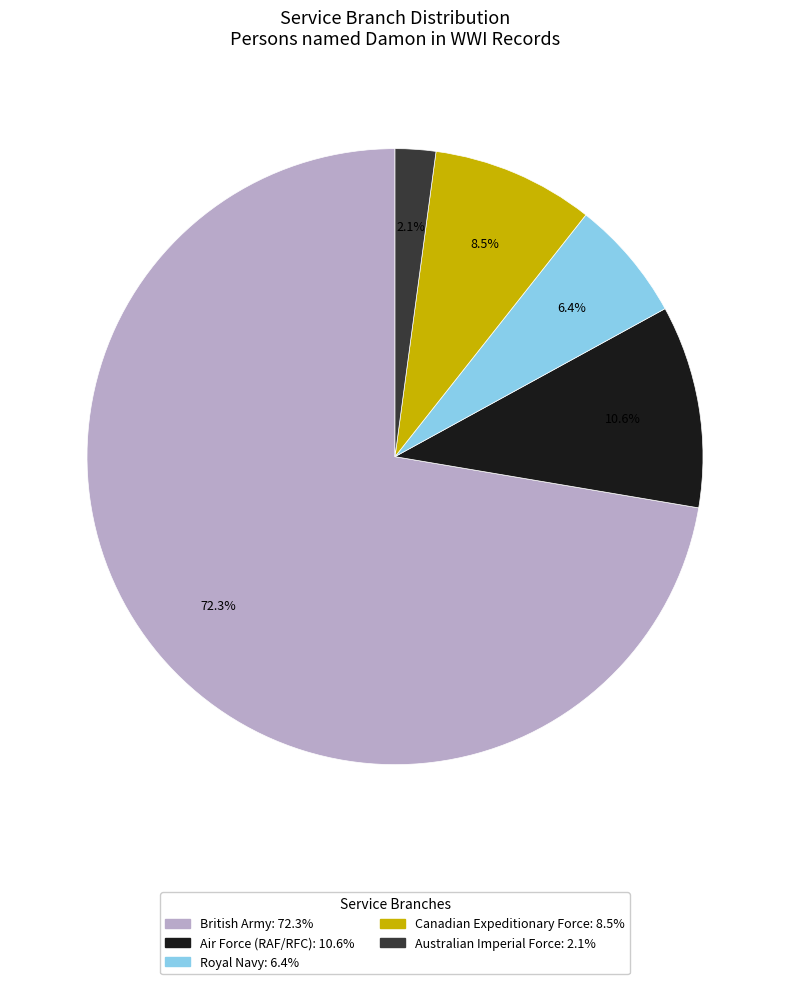

To the nearest percent, what is the combined percentage of British Army and Canadian Expeditionary Force?

81%